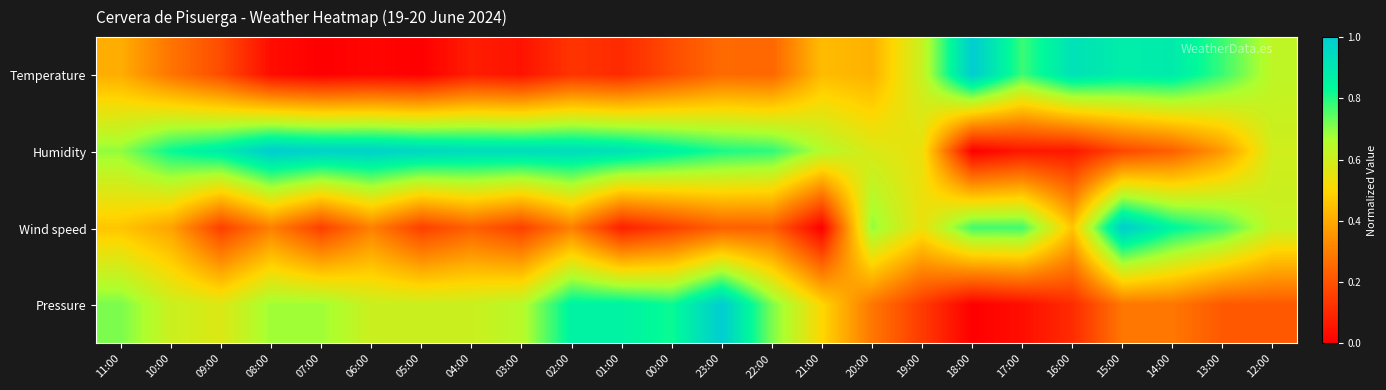

Reading right to left, transcribe all the data shown in this chart.

Temperature: 12:00=0.6	13:00=0.8	14:00=0.9	15:00=0.9	16:00=0.9	17:00=0.8	18:00=1.0	19:00=0.6	20:00=0.4	21:00=0.4	22:00=0.2	23:00=0.3	00:00=0.2	01:00=0.1	02:00=0.1	03:00=0.0	04:00=0.1	05:00=0.0	06:00=0.0	07:00=0.0	08:00=0.0	09:00=0.2	10:00=0.3	11:00=0.4
Humidity: 12:00=0.6	13:00=0.4	14:00=0.2	15:00=0.2	16:00=0.1	17:00=0.1	18:00=0.0	19:00=0.5	20:00=0.6	21:00=0.7	22:00=0.8	23:00=0.8	00:00=0.9	01:00=0.9	02:00=0.9	03:00=0.9	04:00=0.9	05:00=1.0	06:00=1.0	07:00=1.0	08:00=1.0	09:00=0.9	10:00=0.8	11:00=0.7
Wind speed: 12:00=0.6	13:00=0.8	14:00=0.8	15:00=1.0	16:00=0.5	17:00=0.8	18:00=0.8	19:00=0.5	20:00=0.7	21:00=0.0	22:00=0.2	23:00=0.2	00:00=0.2	01:00=0.1	02:00=0.3	03:00=0.2	04:00=0.2	05:00=0.2	06:00=0.3	07:00=0.2	08:00=0.3	09:00=0.2	10:00=0.4	11:00=0.5
Pressure: 12:00=0.2	13:00=0.2	14:00=0.3	15:00=0.3	16:00=0.1	17:00=0.0	18:00=0.0	19:00=0.1	20:00=0.3	21:00=0.5	22:00=0.7	23:00=1.0	00:00=0.8	01:00=0.9	02:00=0.9	03:00=0.6	04:00=0.6	05:00=0.6	06:00=0.6	07:00=0.7	08:00=0.7	09:00=0.6	10:00=0.6	11:00=0.7